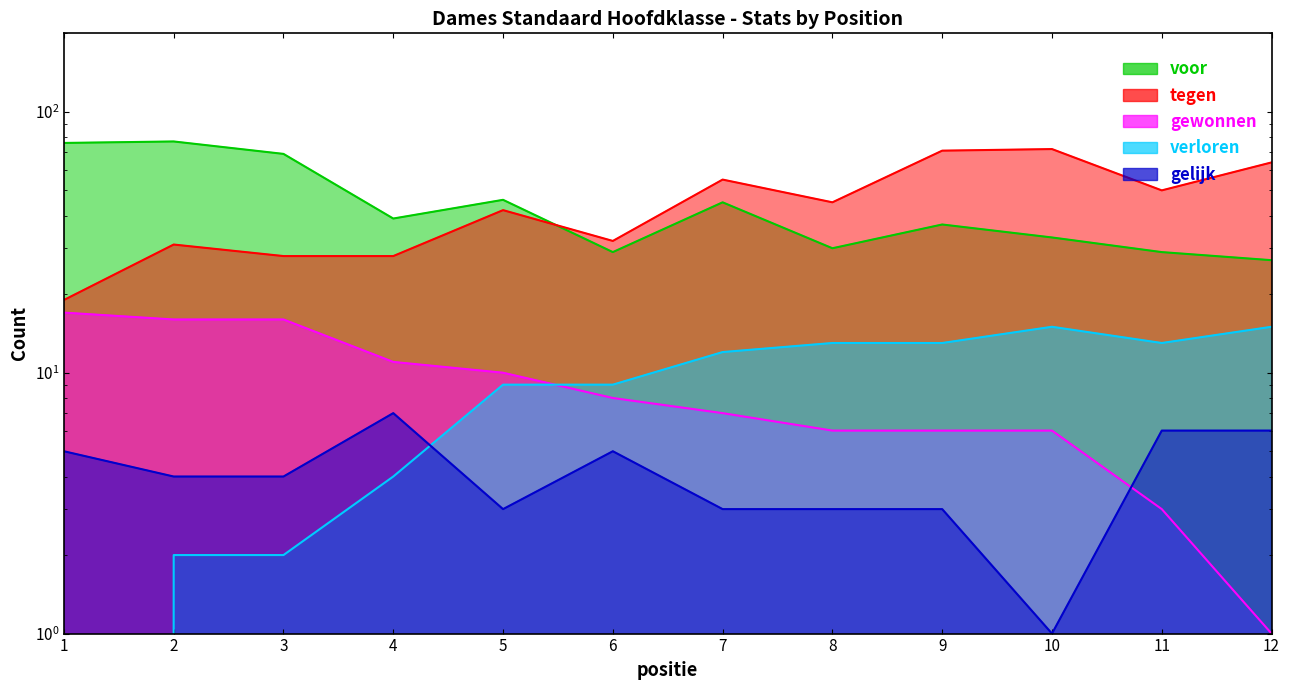

How many interior local valleys does the verloren series have?

1